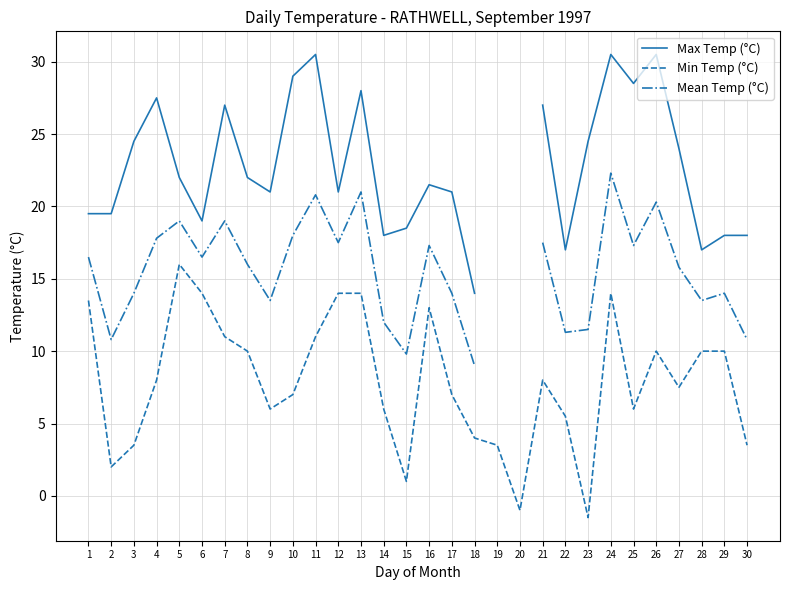

What are all the series names shown in the legend?

Max Temp (°C), Min Temp (°C), Mean Temp (°C)